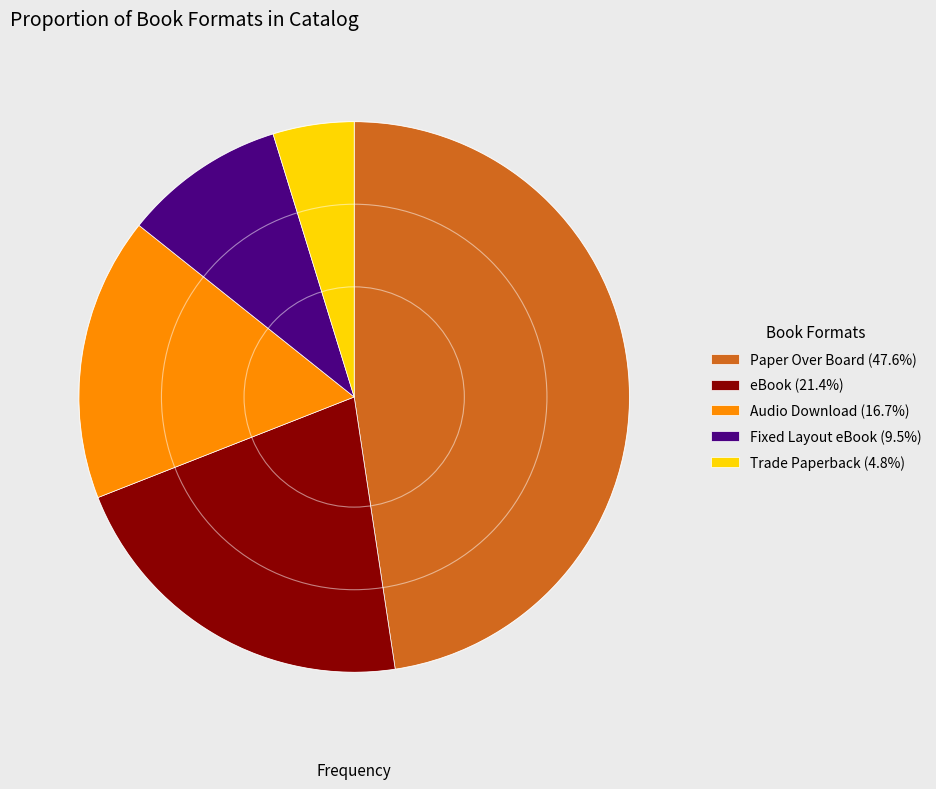

Do eBook and Paper Over Board together represent more than half of the pie?

Yes